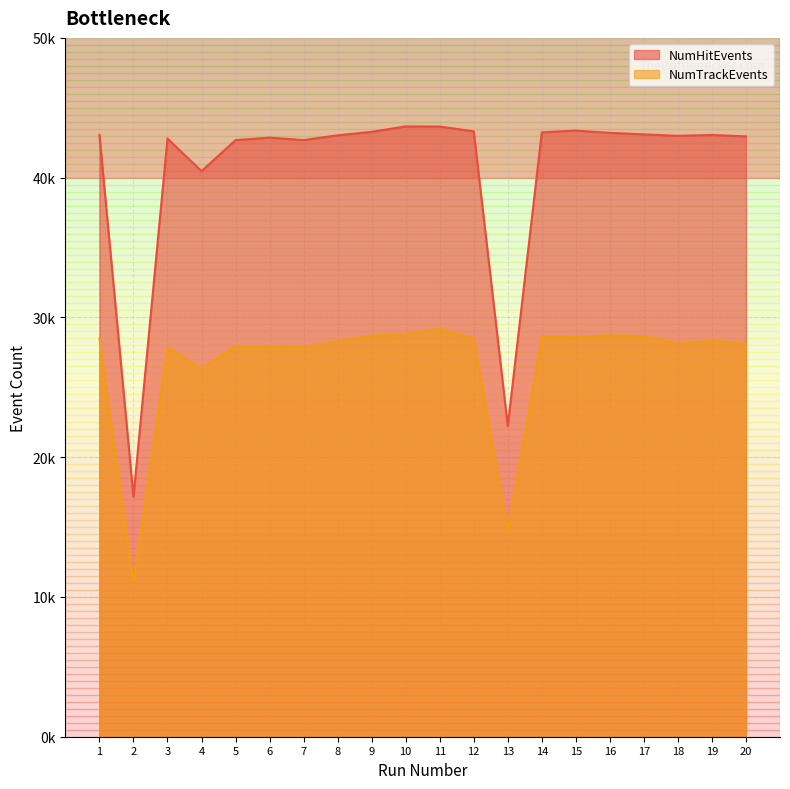

Reading right to left, what are all the values shown in this chart?

NumHitEvents: 20=42950	19=43053	18=42994	17=43095	16=43204	15=43368	14=43243	13=22231	12=43314	11=43656	10=43665	9=43279	8=43030	7=42687	6=42865	5=42687	4=40467	3=42798	2=17168	1=43062
NumTrackEvents: 20=28119	19=28324	18=28114	17=28659	16=28726	15=28589	14=28626	13=14706	12=28504	11=29170	10=28797	9=28709	8=28273	7=27863	6=27905	5=27963	4=26339	3=27853	2=11079	1=28486